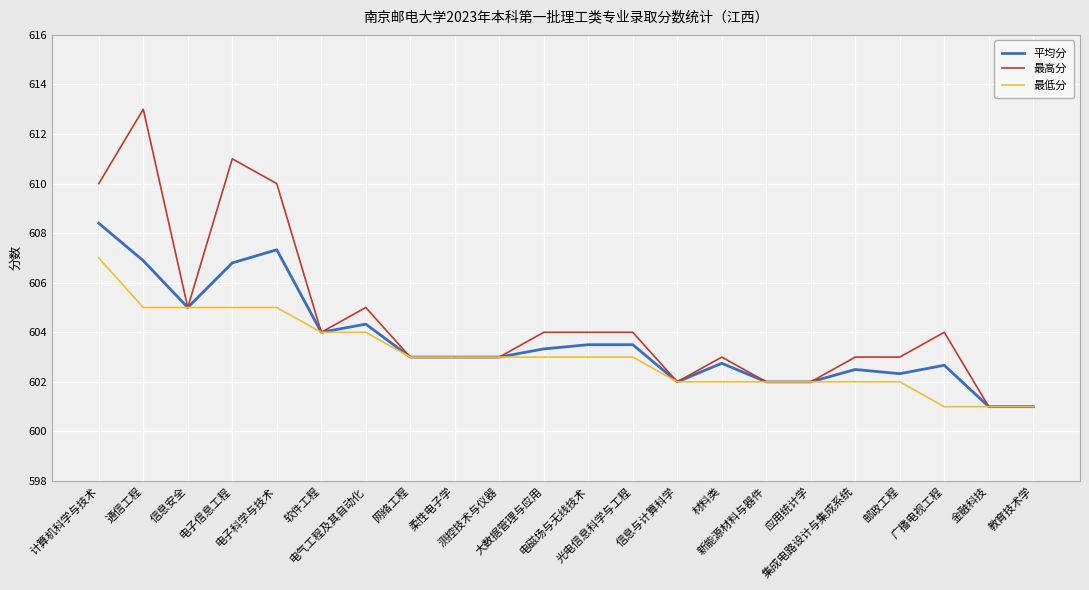

What is the difference between the maximum and minimum values in the 平均分 series?

7.4